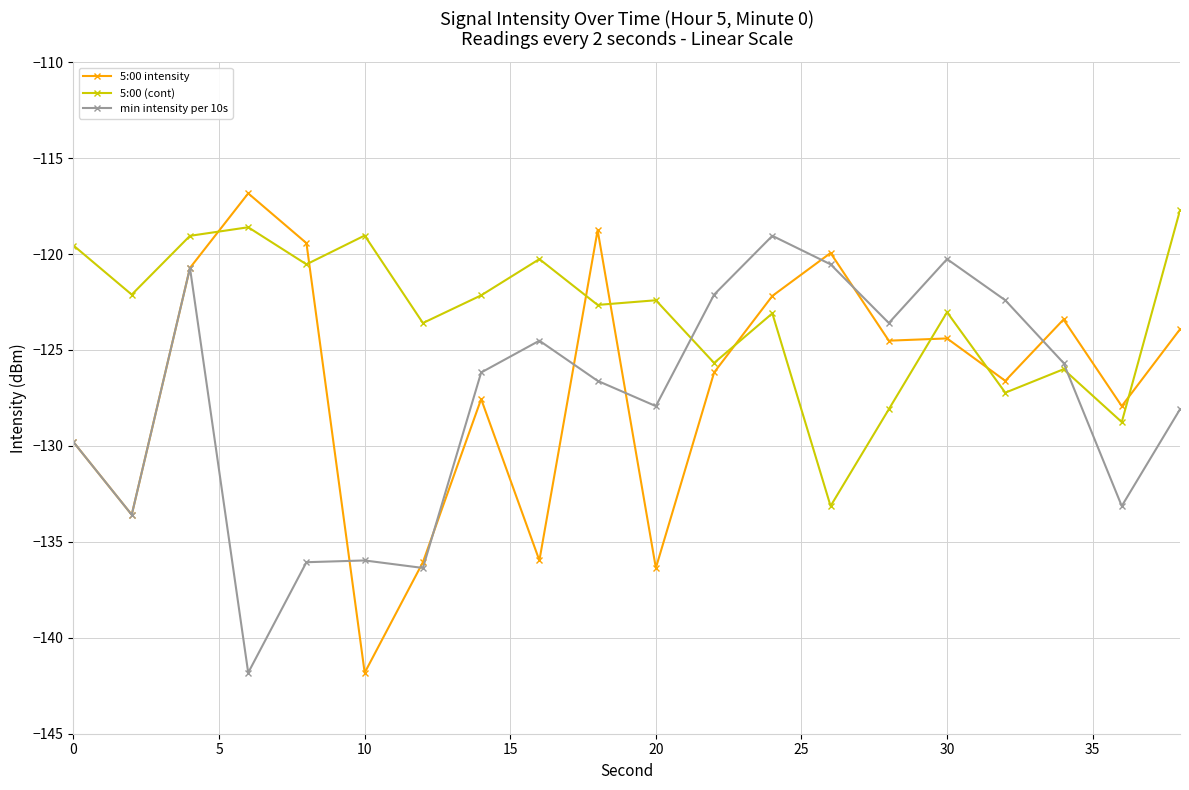

Rank the series by their maximum value, from lowest to highest.

min intensity per 10s, 5:00 (cont), 5:00 intensity